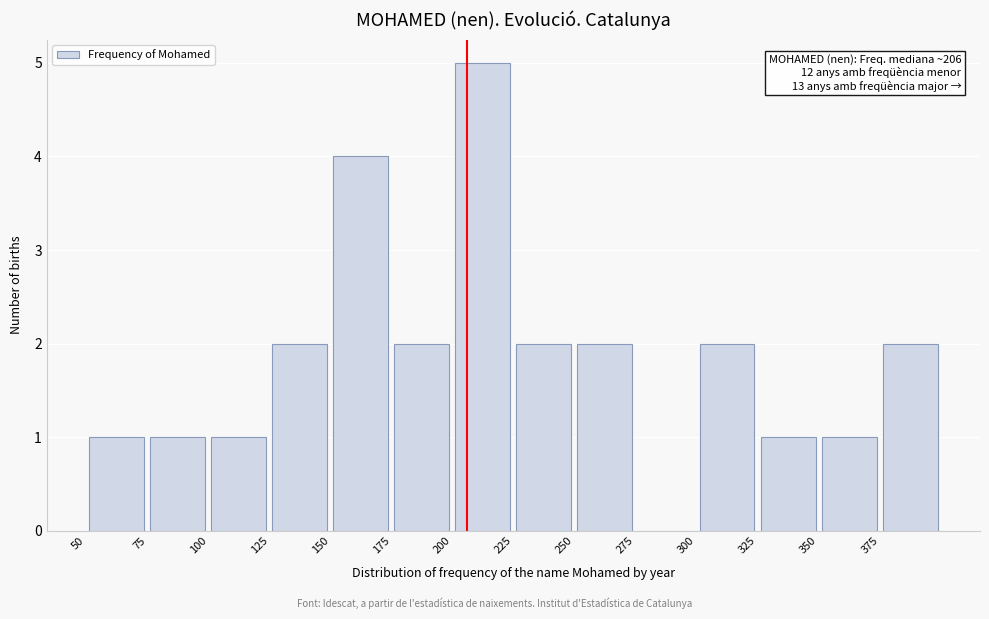

Over which range of the x-axis is the bar tallest?

200 to 225